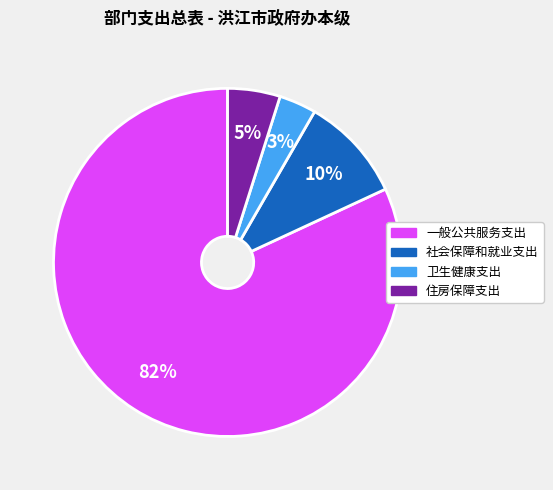

Count the number of slices in the pie.

4